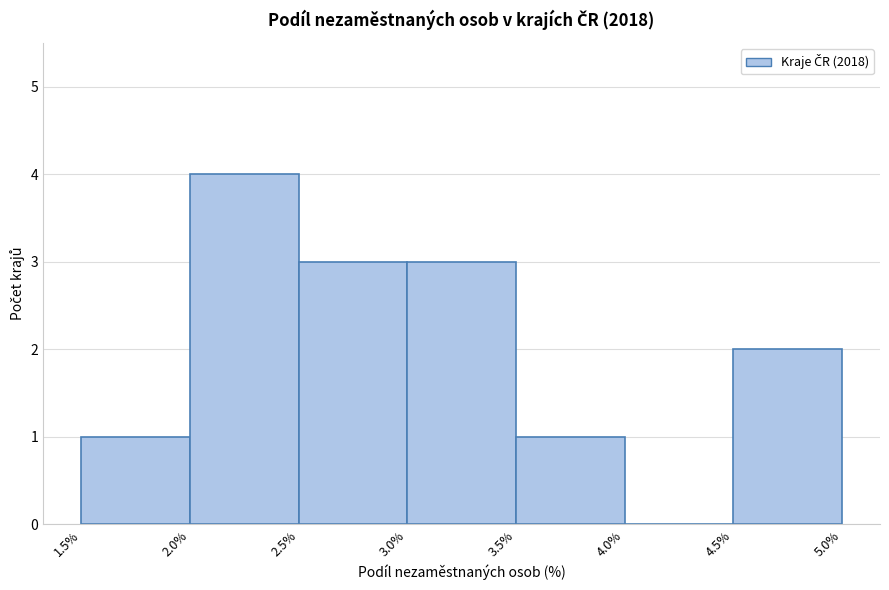

Reading left to right, list every bar in this chart as the range it spans on the x-axis followed by its height. The values are not printed on the chart, so give them approximately, as read against the axis.

1.5% to 2.0%: 1
2.0% to 2.5%: 4
2.5% to 3.0%: 3
3.0% to 3.5%: 3
3.5% to 4.0%: 1
4.0% to 4.5%: 0
4.5% to 5.0%: 2